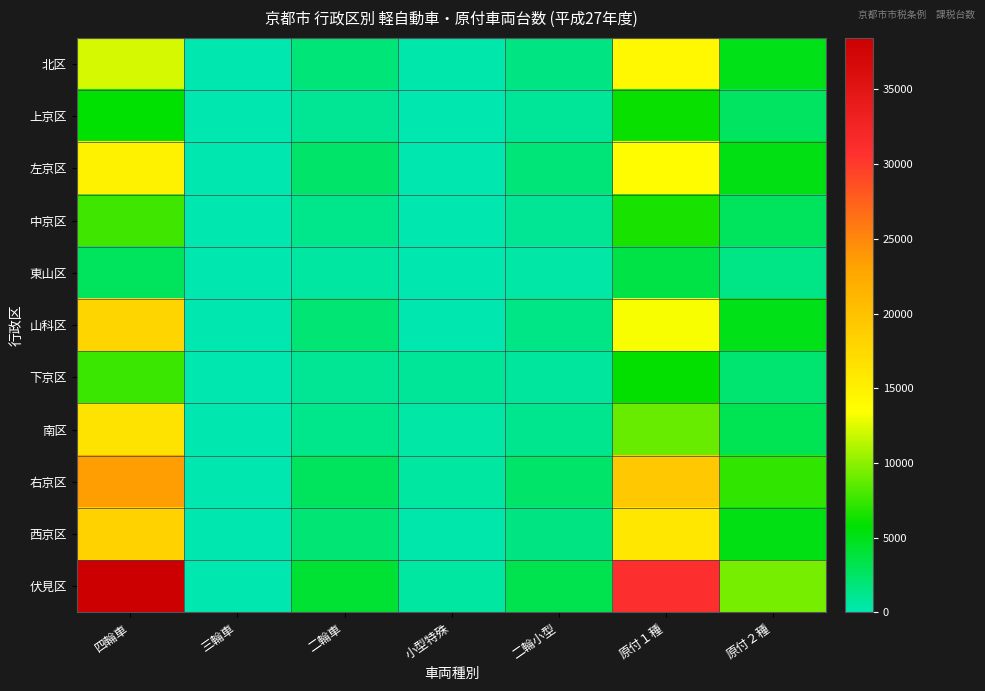

Reading left to right, what are all the values shown in this chart?

北区: 四輪車=12236	三輪車=0	二輪車=1824	小型特殊=174	二輪小型=1532	原付１種=14163	原付２種=5022
上京区: 四輪車=5797	三輪車=1	二輪車=1025	小型特殊=17	二輪小型=811	原付１種=6017	原付２種=2681
左京区: 四輪車=14750	三輪車=0	二輪車=2261	小型特殊=149	二輪小型=1887	原付１種=13692	原付２種=5216
中京区: 四輪車=7688	三輪車=0	二輪車=1244	小型特殊=39	二輪小型=934	原付１種=6595	原付２種=2728
東山区: 四輪車=2817	三輪車=1	二輪車=487	小型特殊=29	二輪小型=409	原付１種=3581	原付２種=1410
山科区: 四輪車=17945	三輪車=2	二輪車=2040	小型特殊=128	二輪小型=1406	原付１種=13261	原付２種=5039
下京区: 四輪車=7594	三輪車=1	二輪車=950	小型特殊=893	二輪小型=649	原付１種=5867	原付２種=2191
南区: 四輪車=16458	三輪車=0	二輪車=1351	小型特殊=334	二輪小型=1122	原付１種=9010	原付２種=3068
右京区: 四輪車=23505	三輪車=2	二輪車=2765	小型特殊=544	二輪小型=2336	原付１種=19248	原付２種=7342
西京区: 四輪車=18180	三輪車=0	二輪車=2027	小型特殊=252	二輪小型=1647	原付１種=16011	原付２種=5151
伏見区: 四輪車=38443	三輪車=1	二輪車=4098	小型特殊=468	二輪小型=3220	原付１種=30994	原付２種=9404